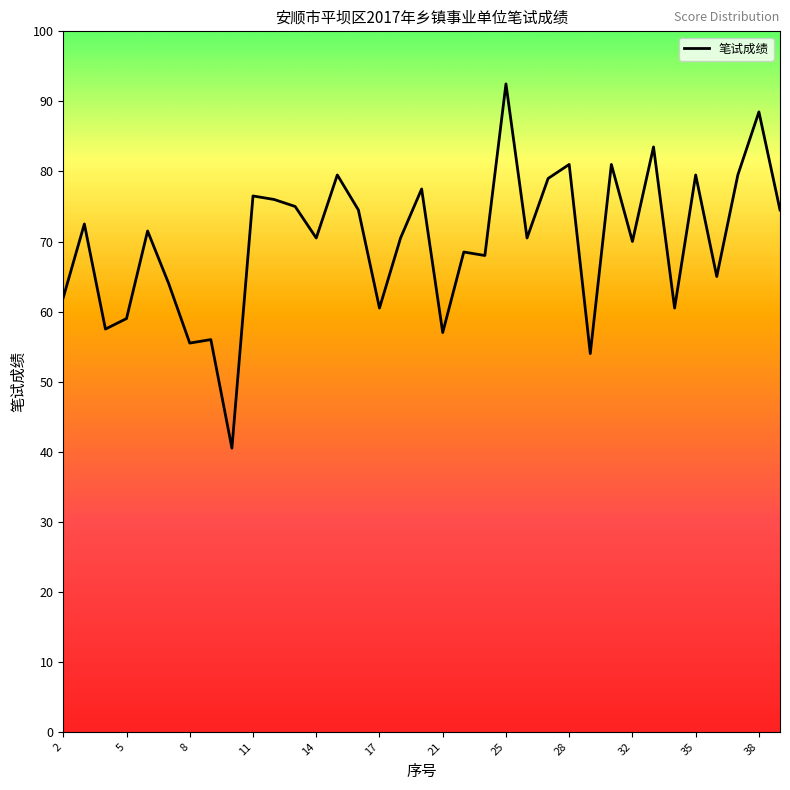

What is the difference between the maximum and minimum values?

52.0